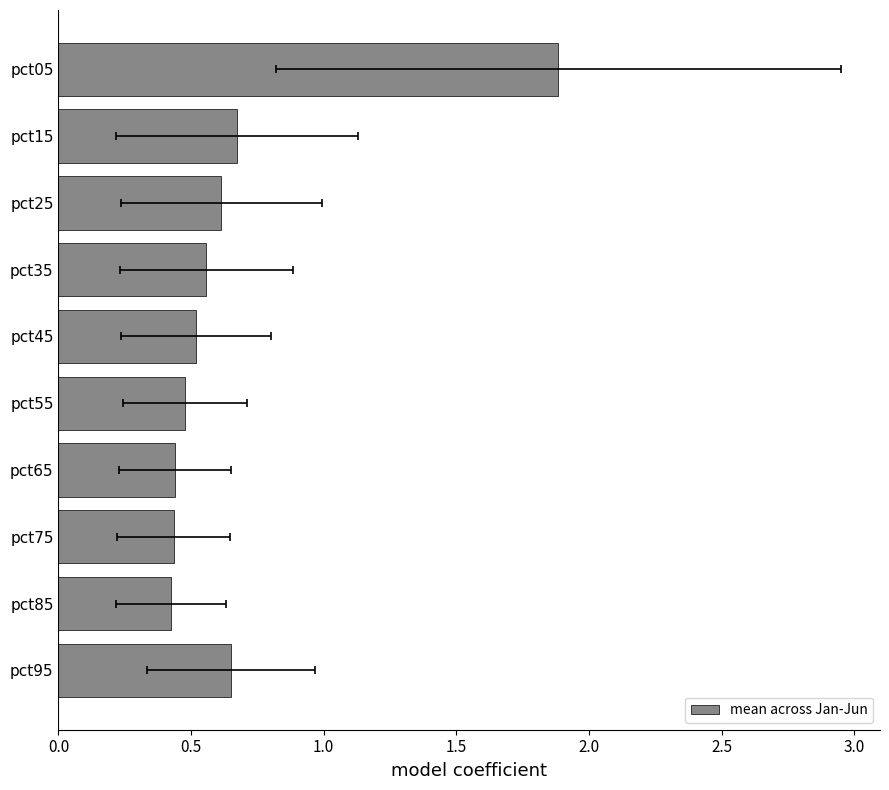

What is the change in value from pct15 to pct25?

-0.1